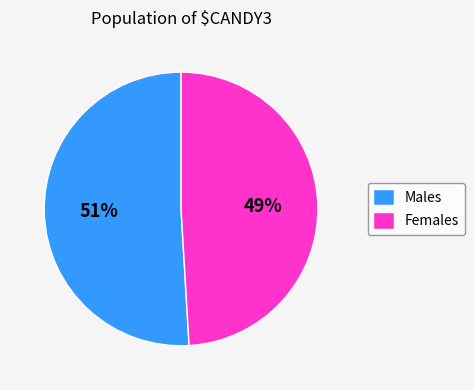

Rank the categories by value from highest to lowest.

Males, Females